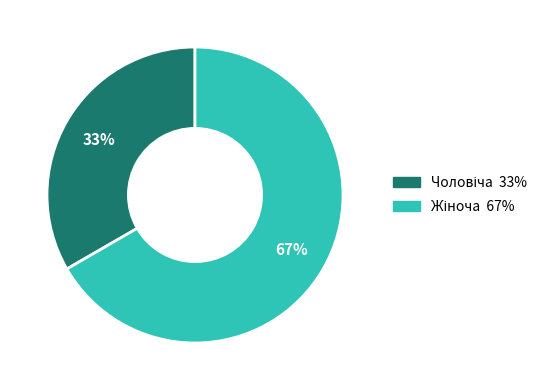

To the nearest percent, what is the average slice percentage?

50%